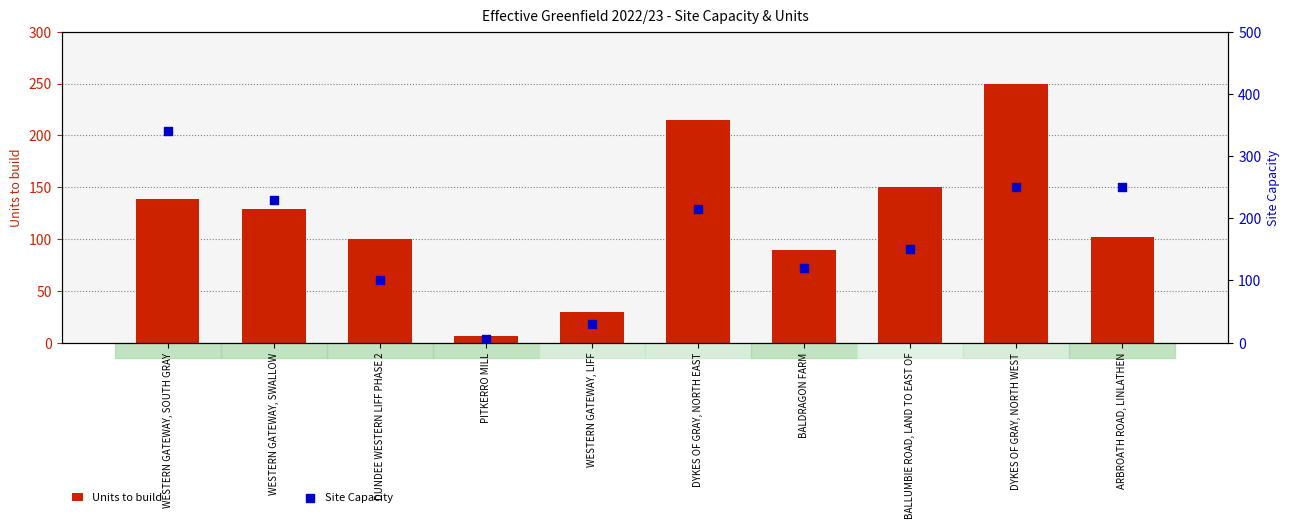

At how many categories does at least one series exceed 124?

6